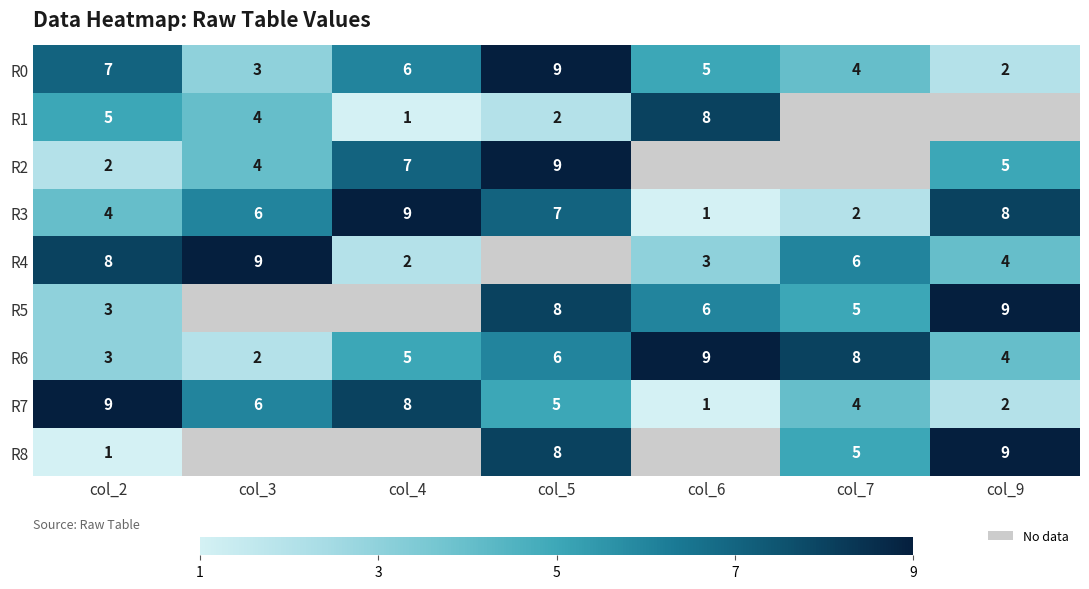

What is the smallest value displayed?

1.0